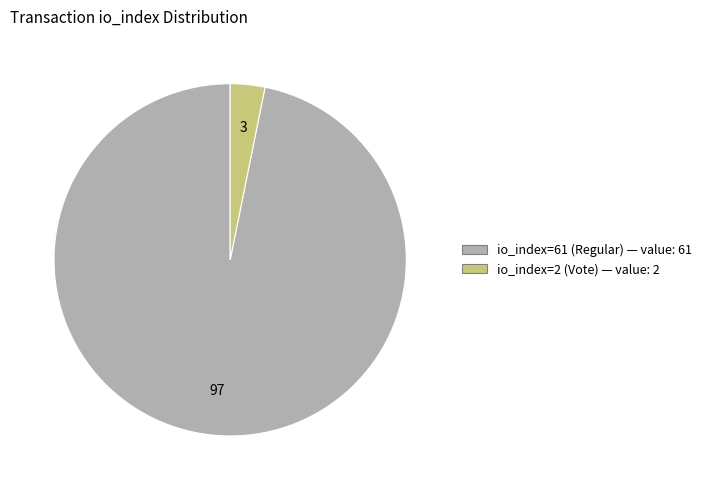

Combined, do io_index=61 (Regular) and io_index=2 (Vote) account for over 50%?

Yes